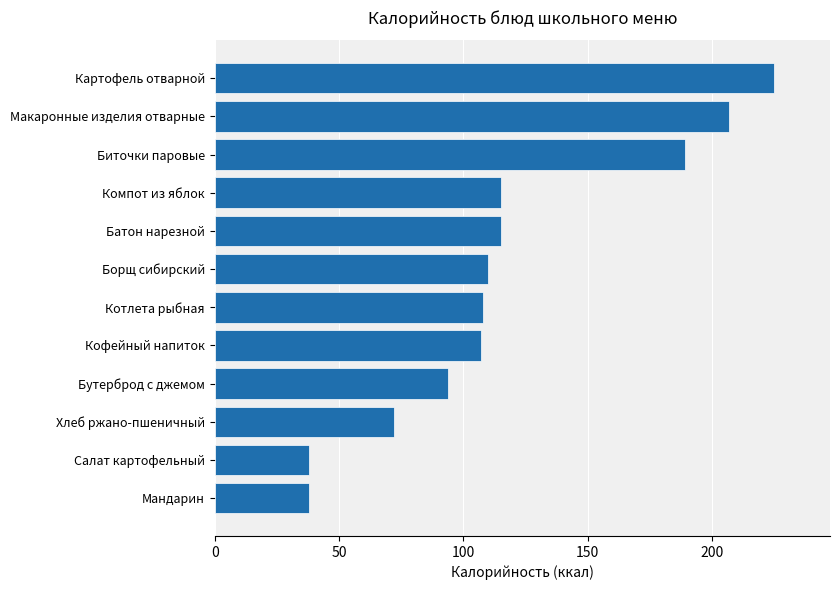

The value at Макаронные изделия отварные is 334. True or false?

False